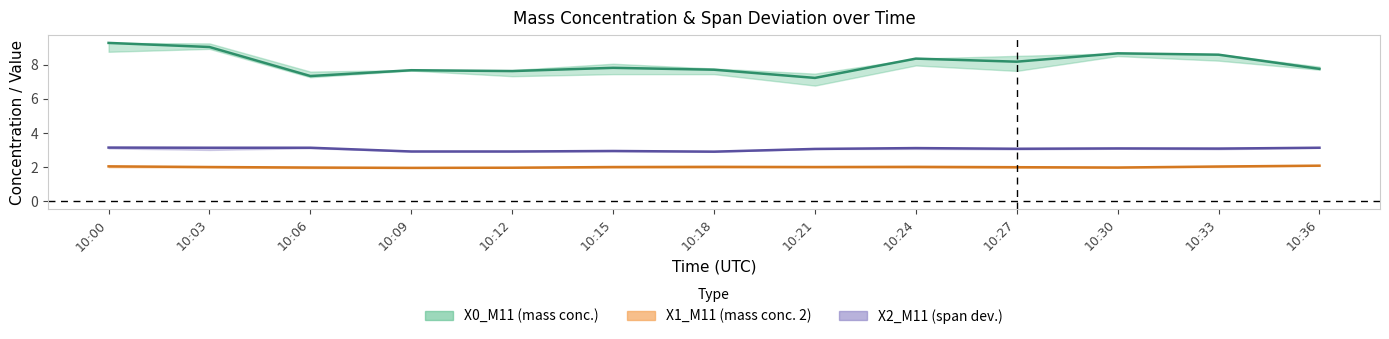

What is the total value across all series at 10:00?

14.4